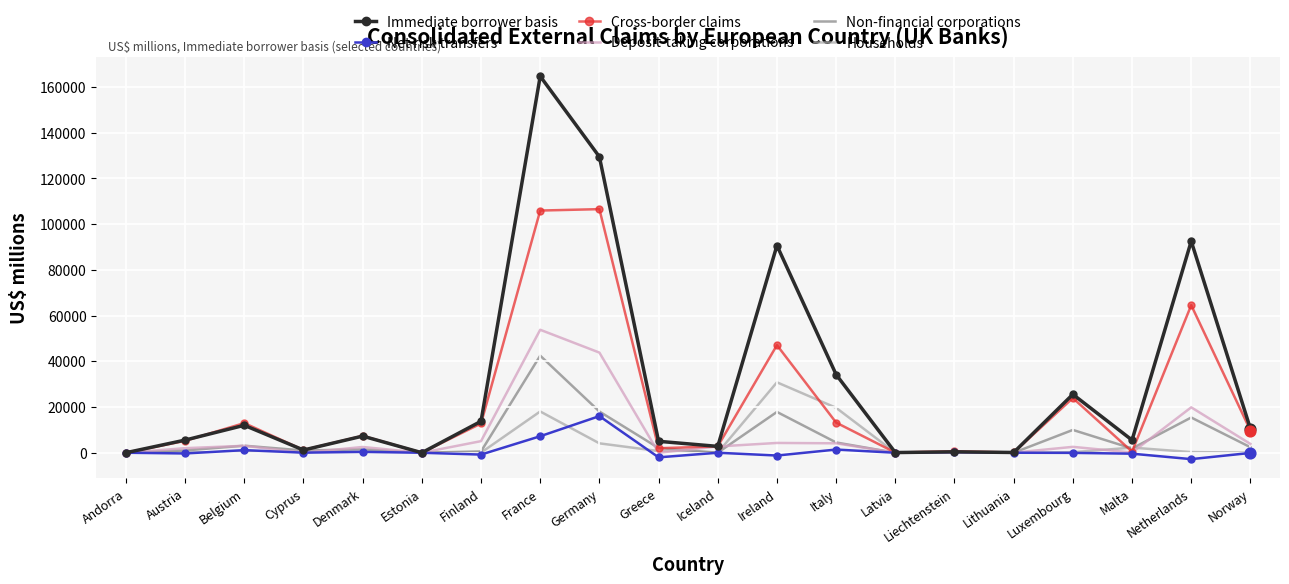

At which category is the sum across all series the highest?

France